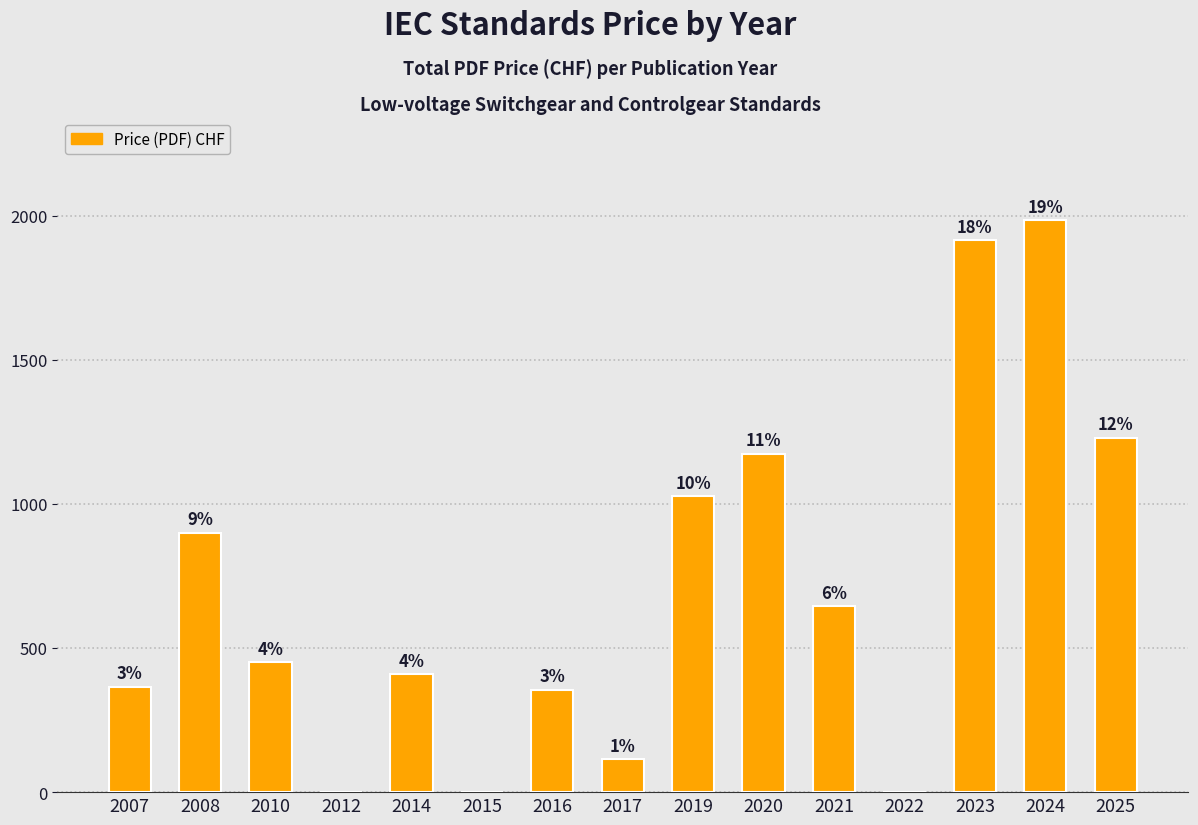

At which label does the data first exceed 450?

2008